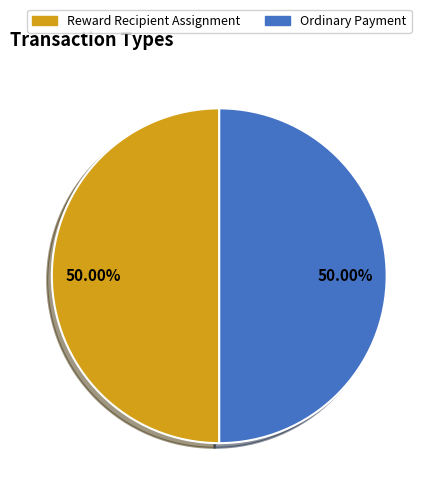

To the nearest percent, what is the difference between the largest and smallest slice percentages?

0%